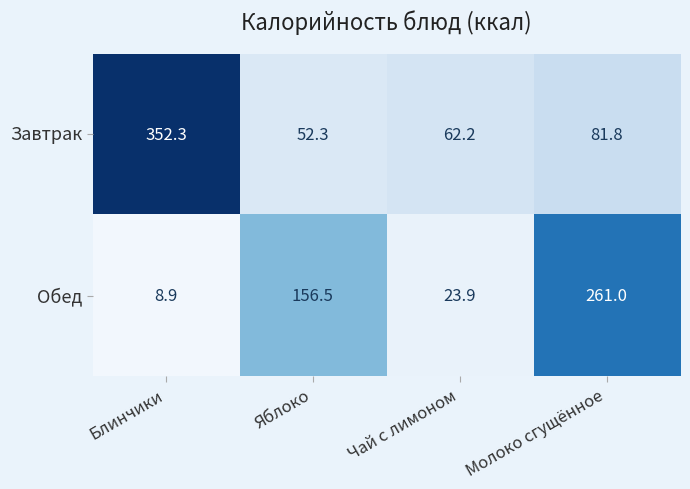

What is the total value across all series at Блинчики?

361.2